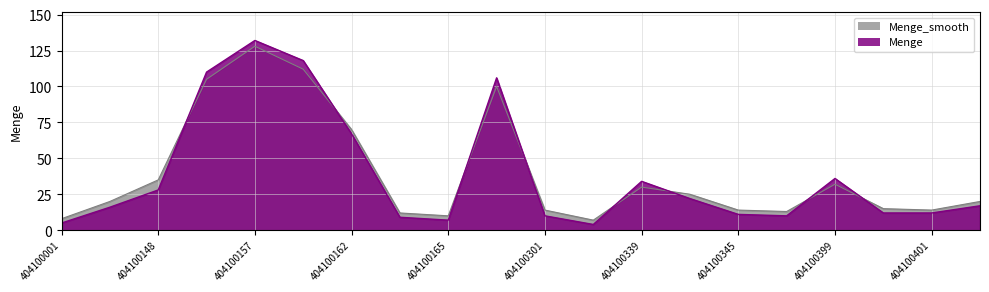

How many values in the Menge series exceed 17?

9